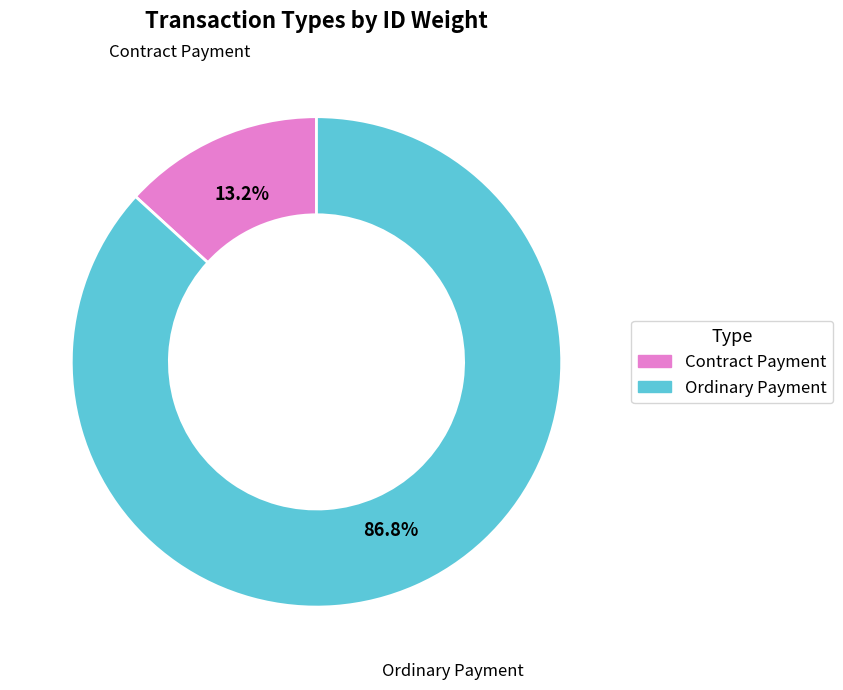

Do Contract Payment and Ordinary Payment together represent more than half of the pie?

Yes